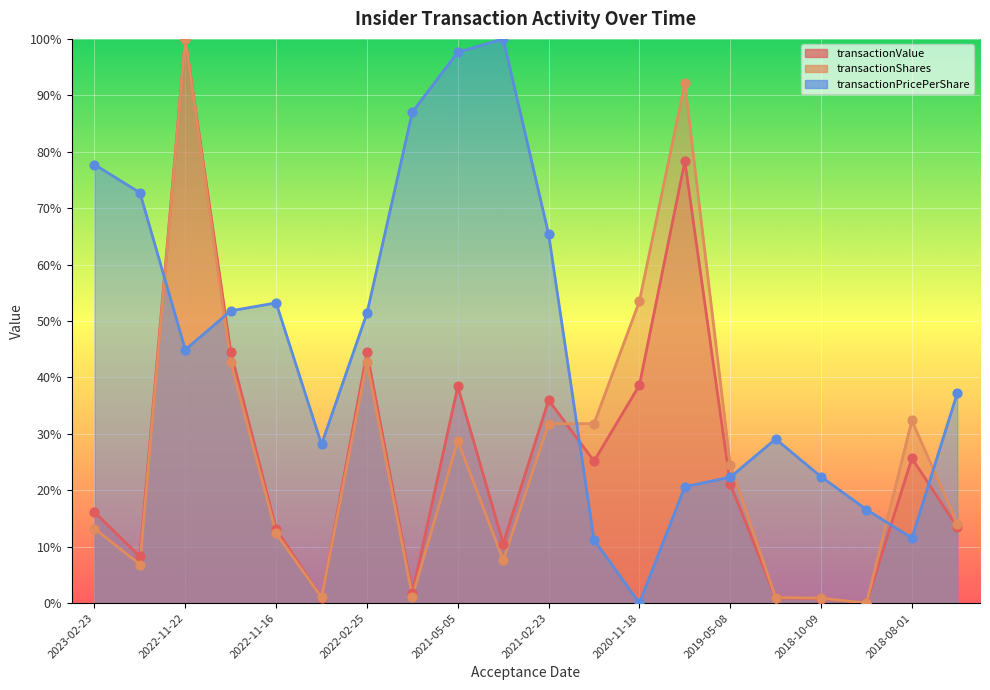

What are all the series names shown in the legend?

transactionValue, transactionShares, transactionPricePerShare